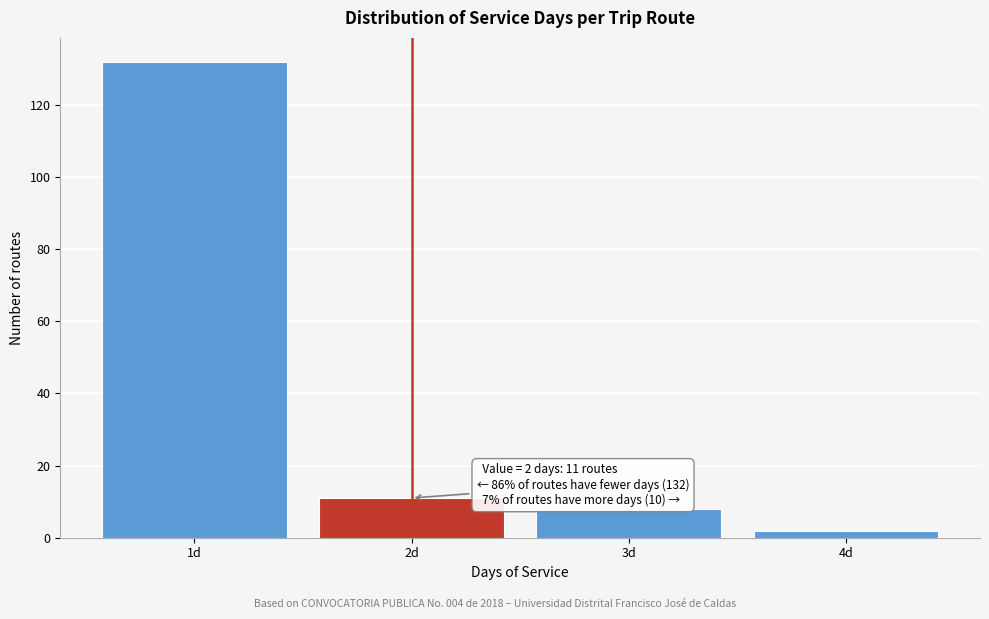

Which range on the x-axis has the tallest bar?

0.5 to 1.5